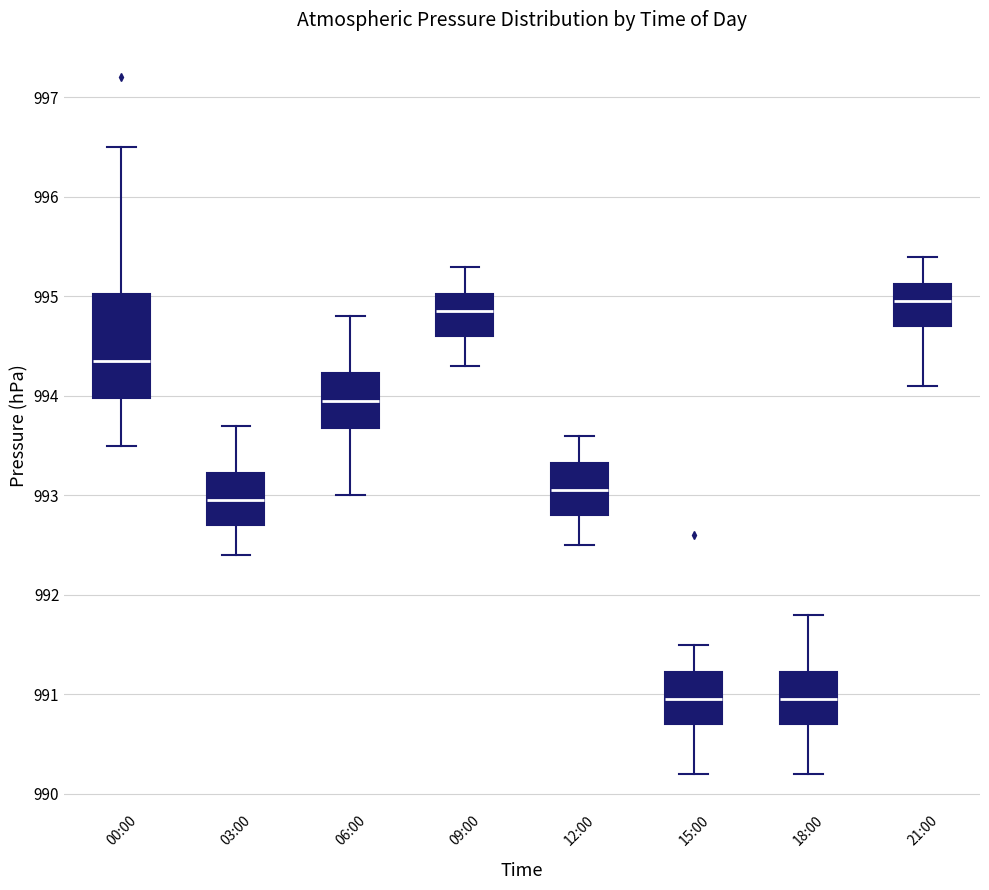

Which box is the tallest, from its lower edge to its upper edge?

00:00